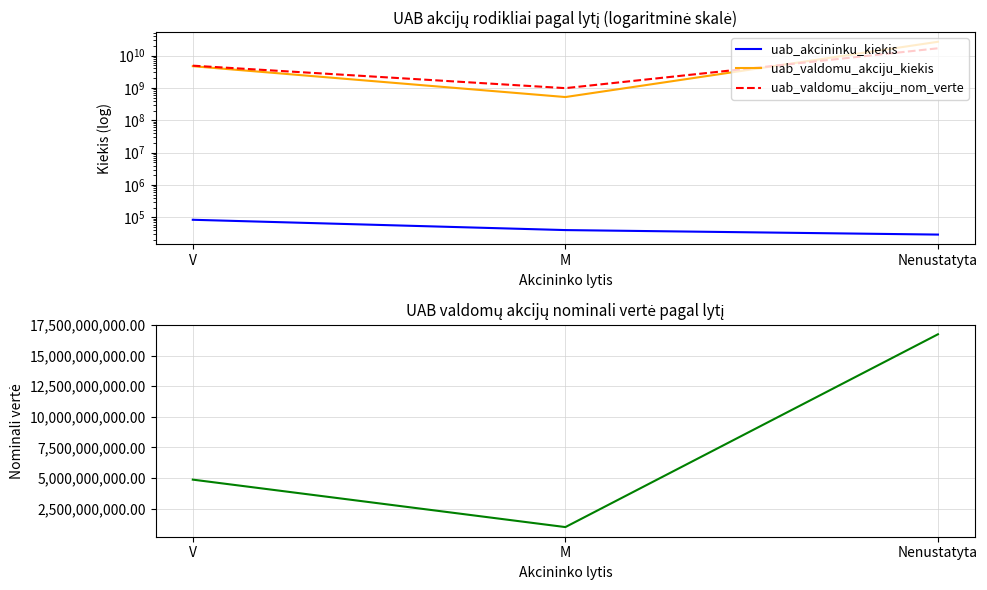

What value does the uab_akcininku_kiekis series have at M, to the nearest 100?

40400